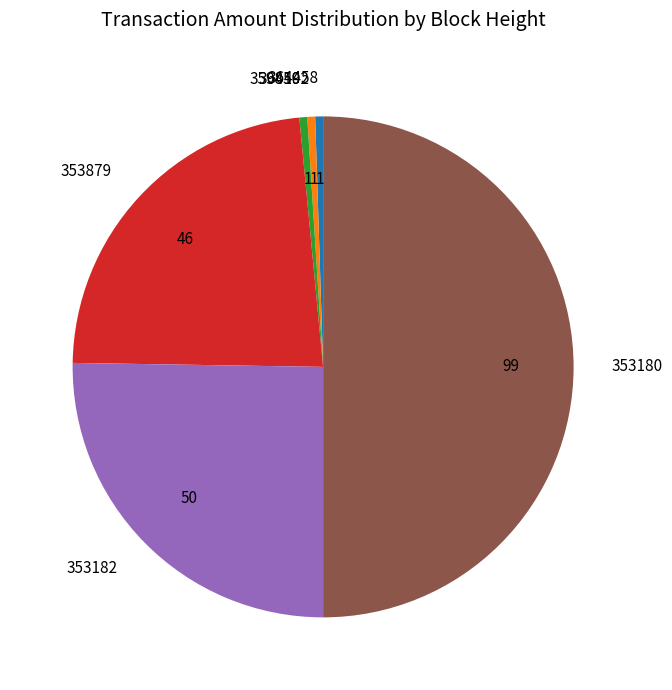

Which category has the biggest portion of the pie?

353180